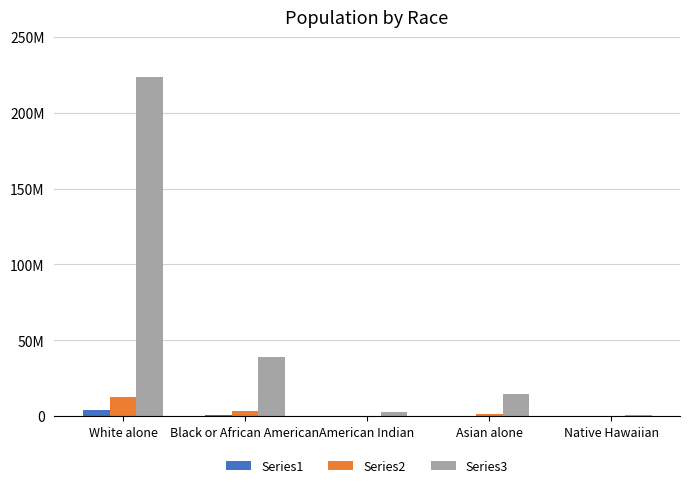

What are all the series names shown in the legend?

Series1, Series2, Series3